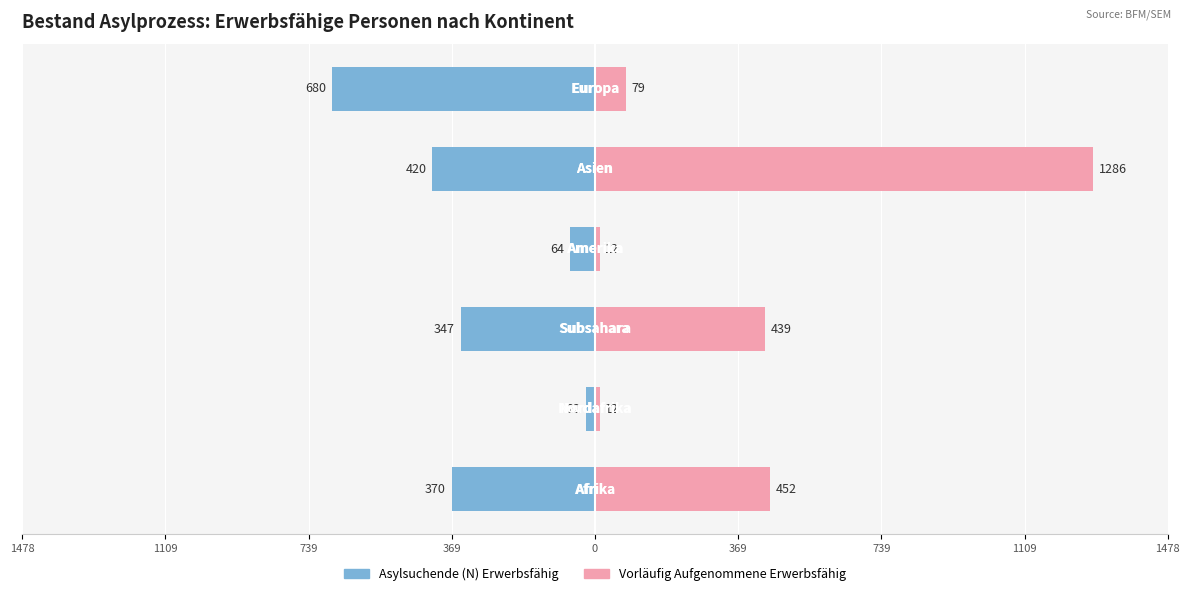

How many series are shown in this chart?

2